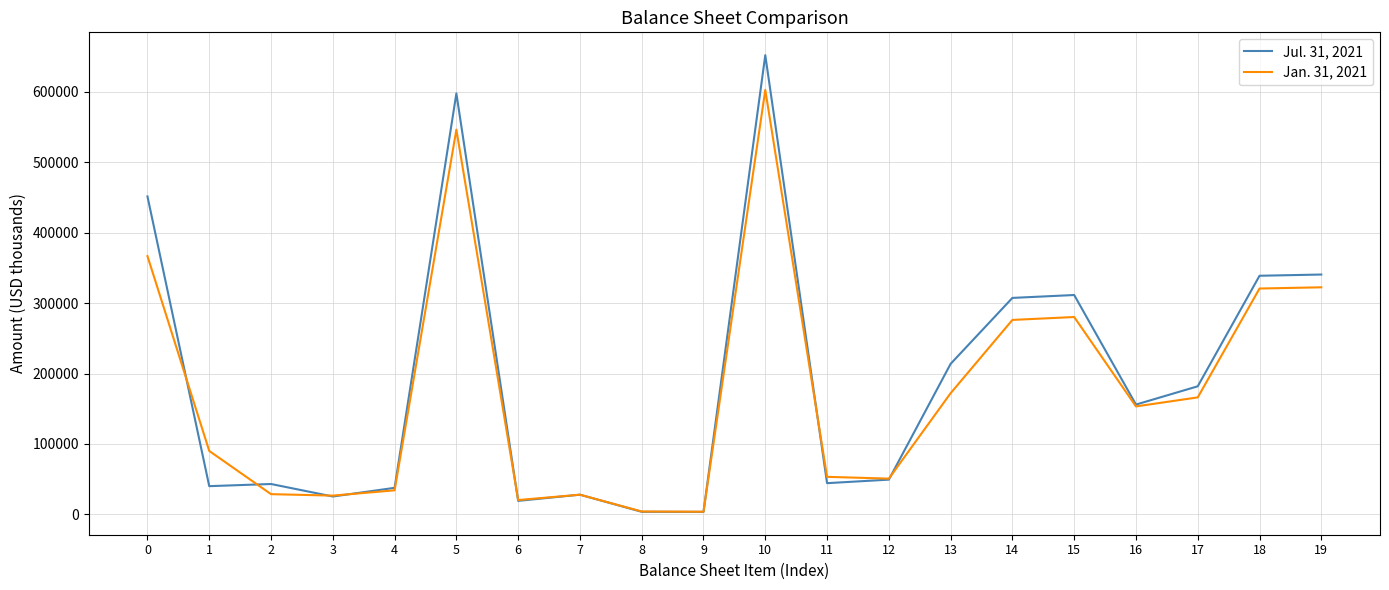

At 16, list the series in order from largest to smallest.

Jul. 31, 2021, Jan. 31, 2021